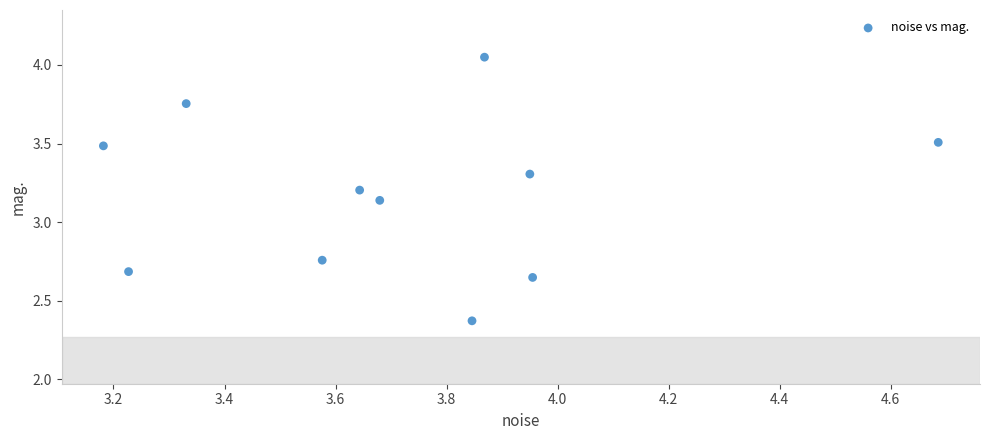

What is the average X value?

3.7